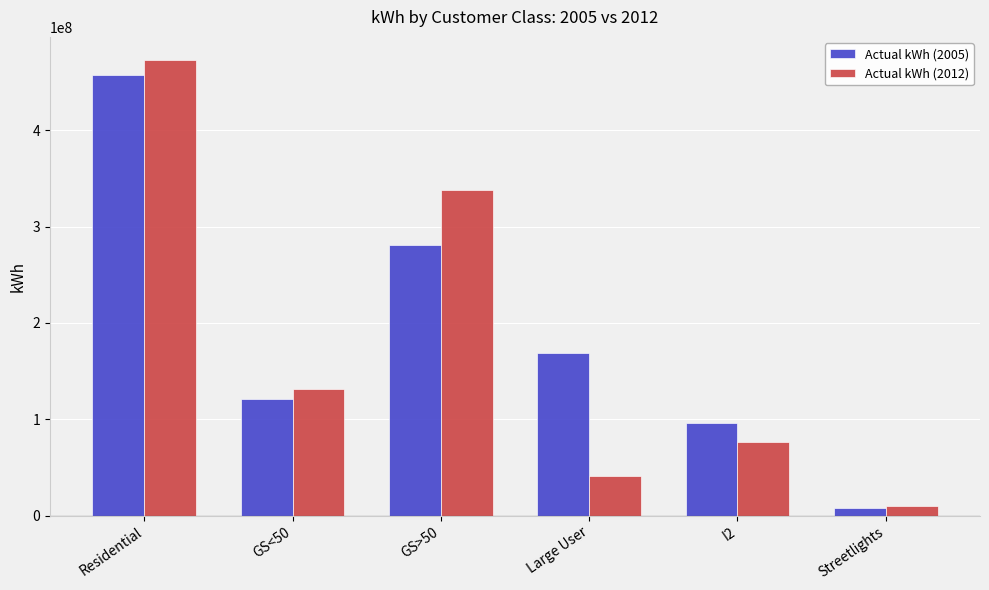

What is the approximate value of Actual kWh (2005) at I2?

96172091.0